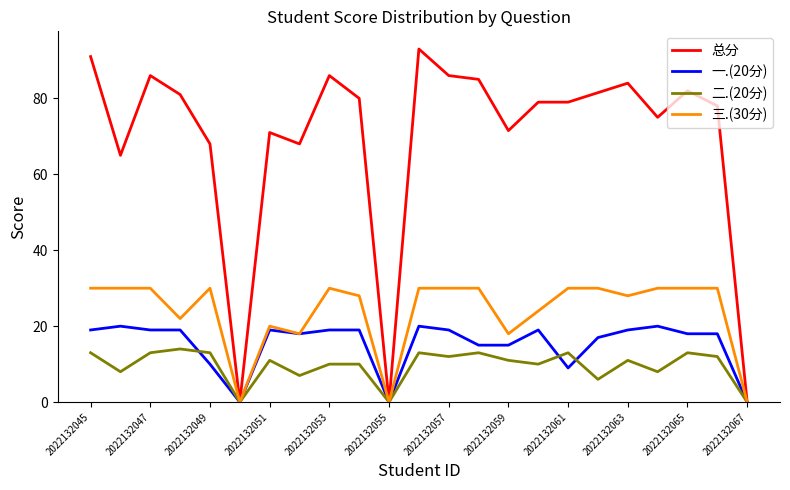

Rank the series by their maximum value, from lowest to highest.

二.(20分), 一.(20分), 三.(30分), 总分